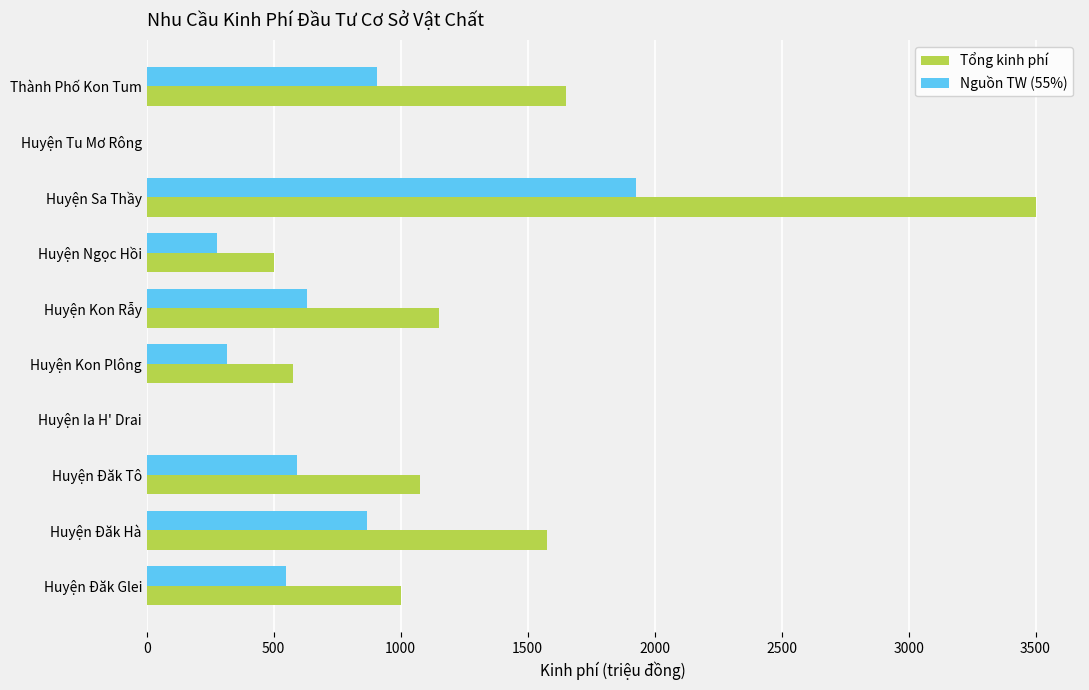

What is the sum of the Tổng kinh phí values at Huyện Kon Plông and Huyện Đăk Glei?

1575.0